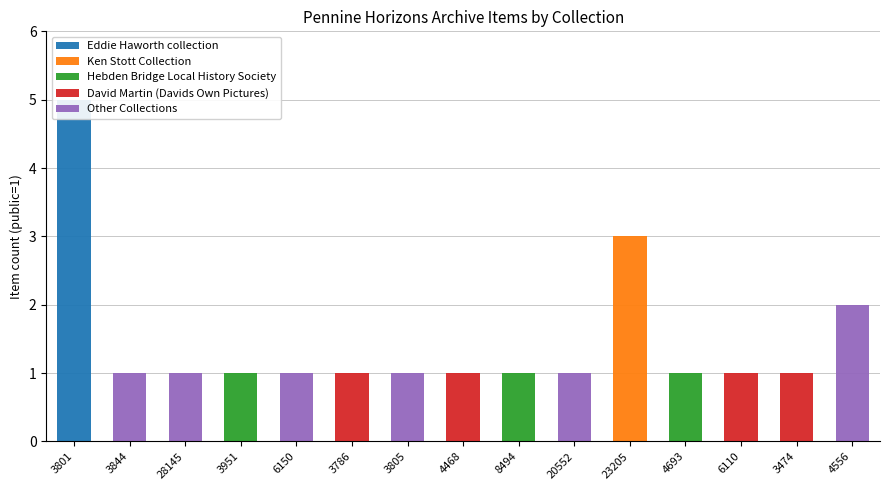

Reading left to right, extract all data points from this chart.

Eddie Haworth collection: 5	0	0	0	0	0	0	0	0	0	0	0	0	0	0
Ken Stott Collection: 0	0	0	0	0	0	0	0	0	0	3	0	0	0	0
Hebden Bridge Local History Society: 0	0	0	1	0	0	0	0	1	0	0	1	0	0	0
David Martin (Davids Own Pictures): 0	0	0	0	0	1	0	1	0	0	0	0	1	1	0
Other Collections: 0	1	1	0	1	0	1	0	0	1	0	0	0	0	2